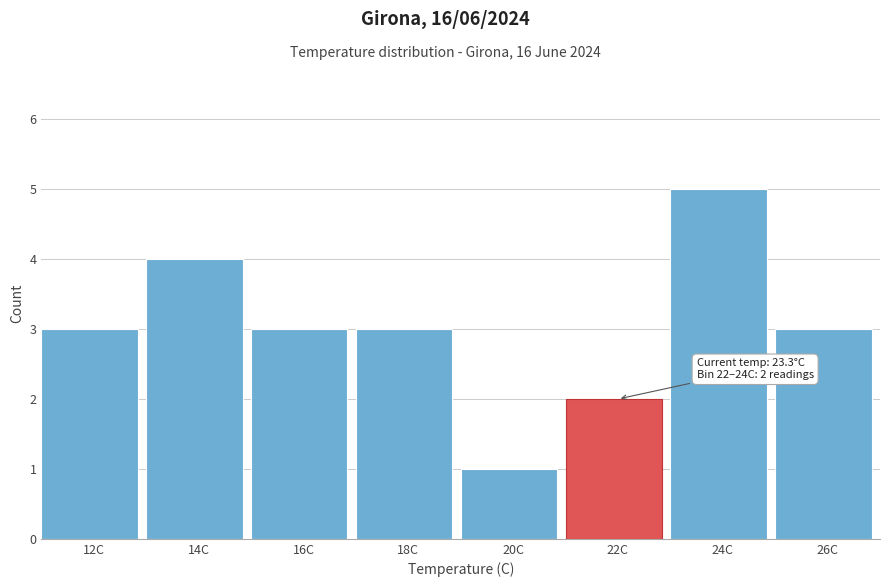

Reading left to right, what are all the values shown in this chart?

3	4	3	3	1	2	5	3